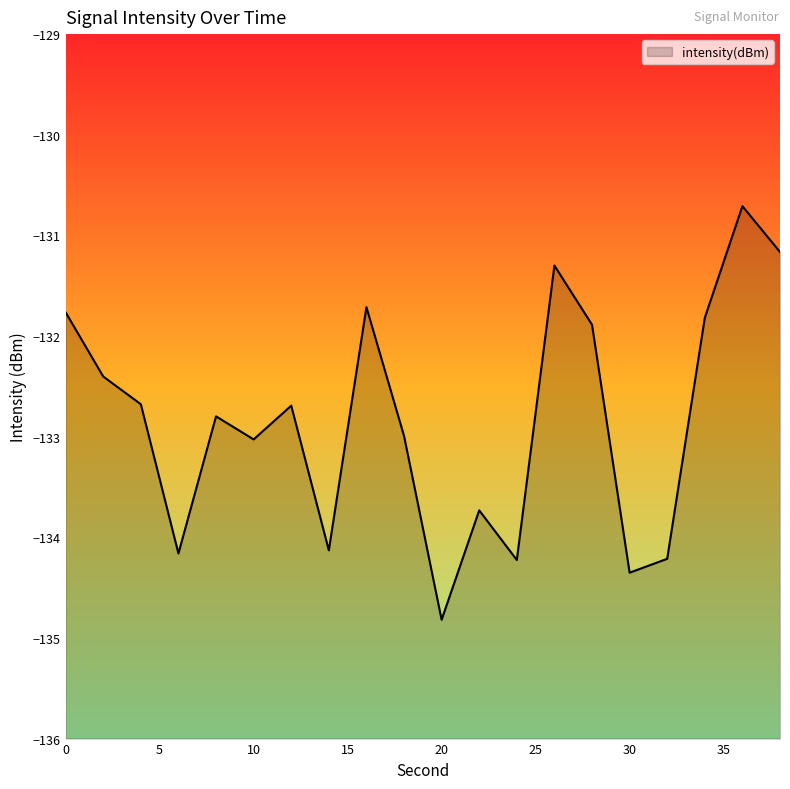

Count the number of categories in the chart.

20